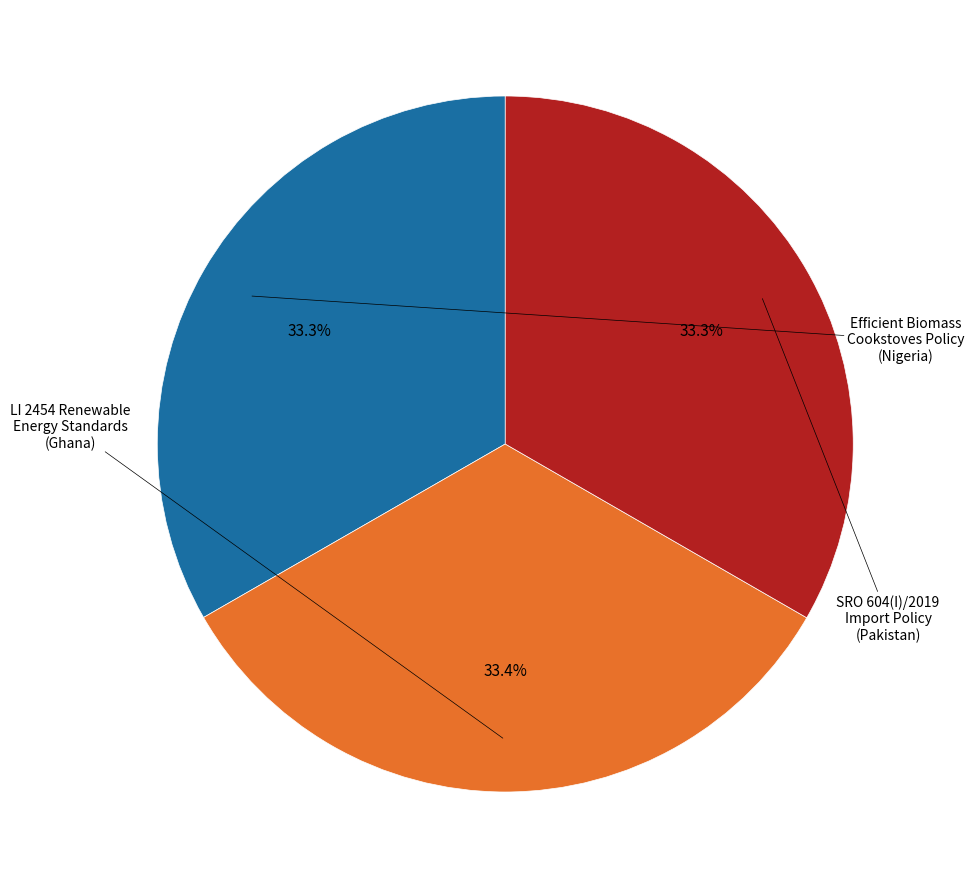

Is there a majority slice in this chart?

No